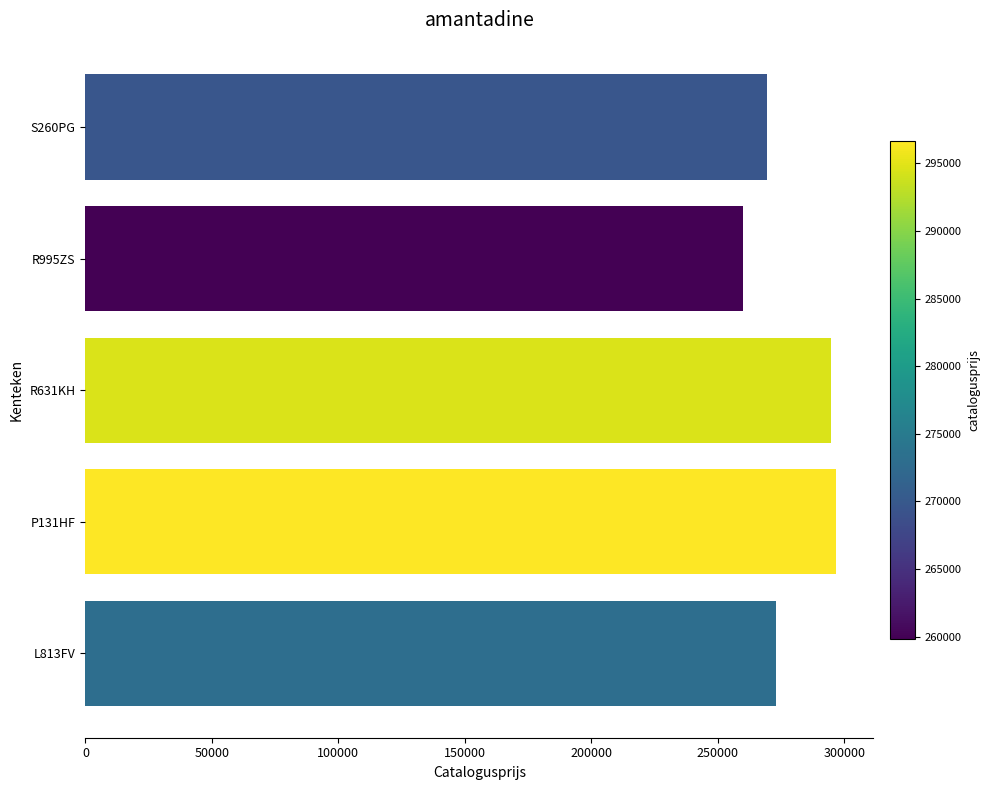

How many data points does each series have?

5